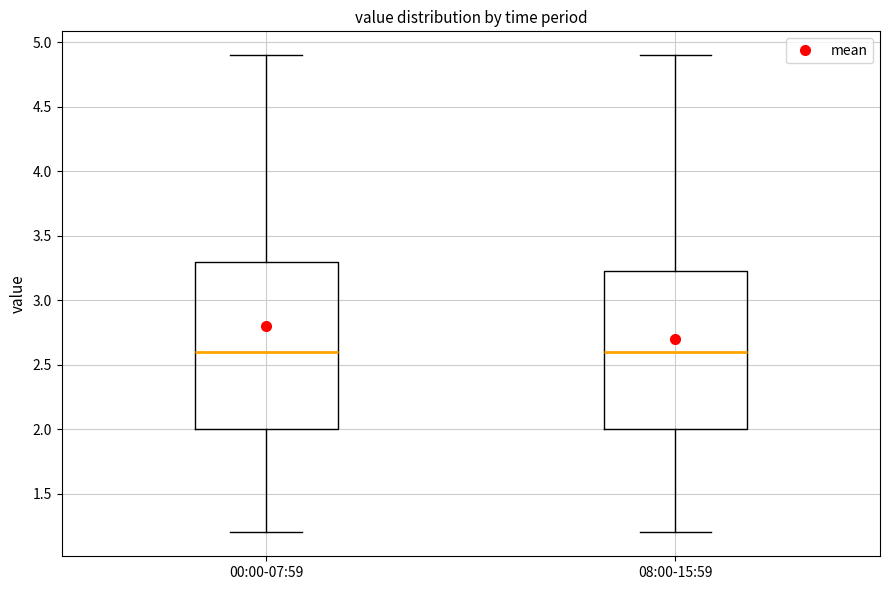

Reading left to right, read every box against the y-axis: the position of its median line, the range the box covers, and the ends of its whiskers. The values are not printed on the chart, so give them approximately, as read against the axis.

00:00-07:59: median 2.60, box 2.00 to 3.30, whiskers 1.20 to 4.90
08:00-15:59: median 2.60, box 2.00 to 3.25, whiskers 1.20 to 4.90